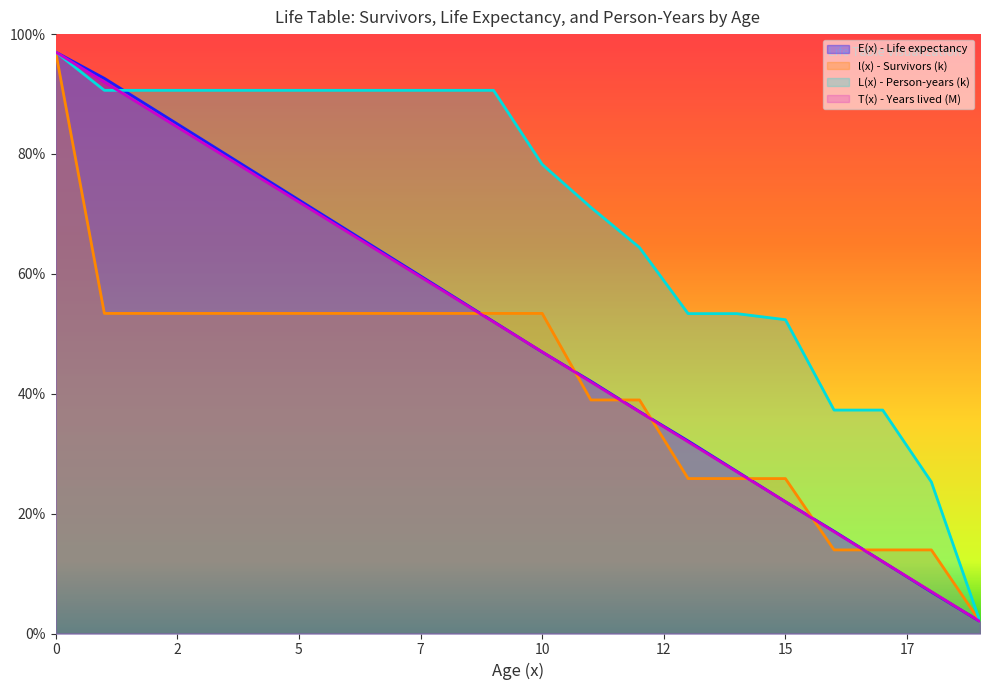

What is the highest value of the l(x) - Survivors series?

97.0